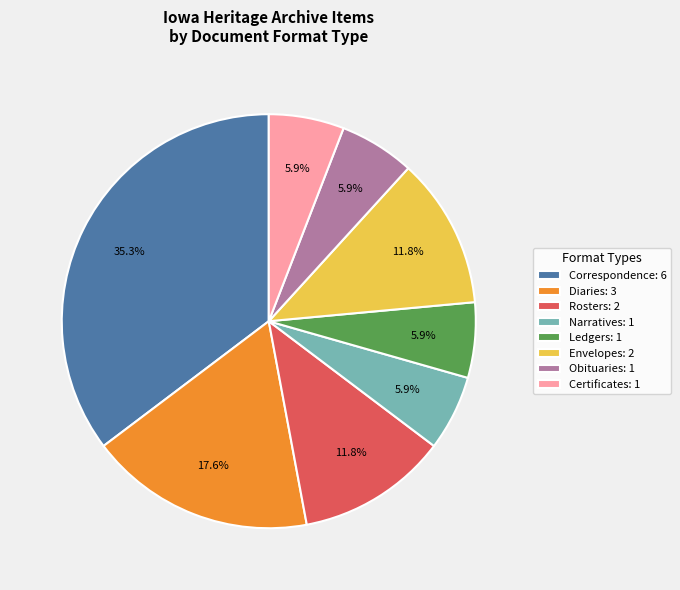

What is the largest slice in the pie chart?

Correspondence: 6